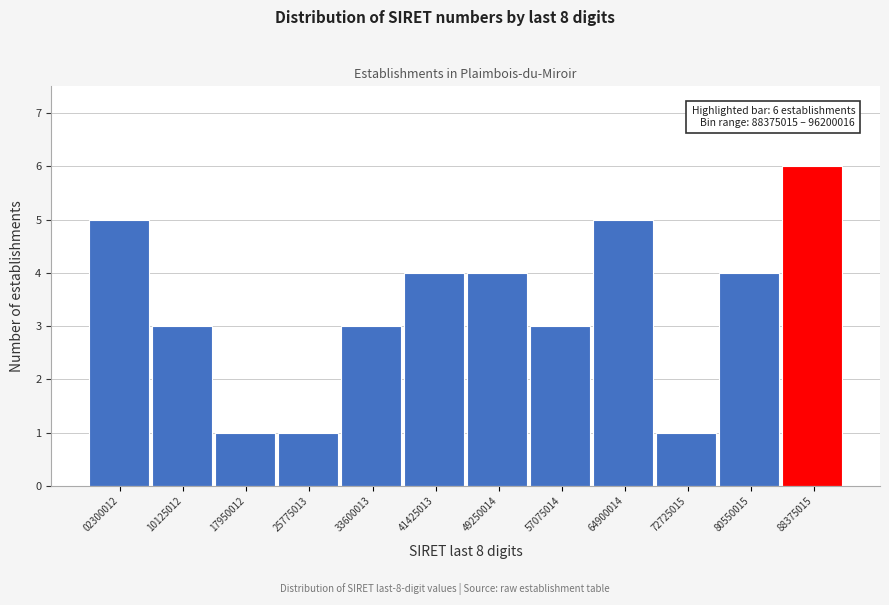

Reading left to right, transcribe all the data shown in this chart.

5	3	1	1	3	4	4	3	5	1	4	6